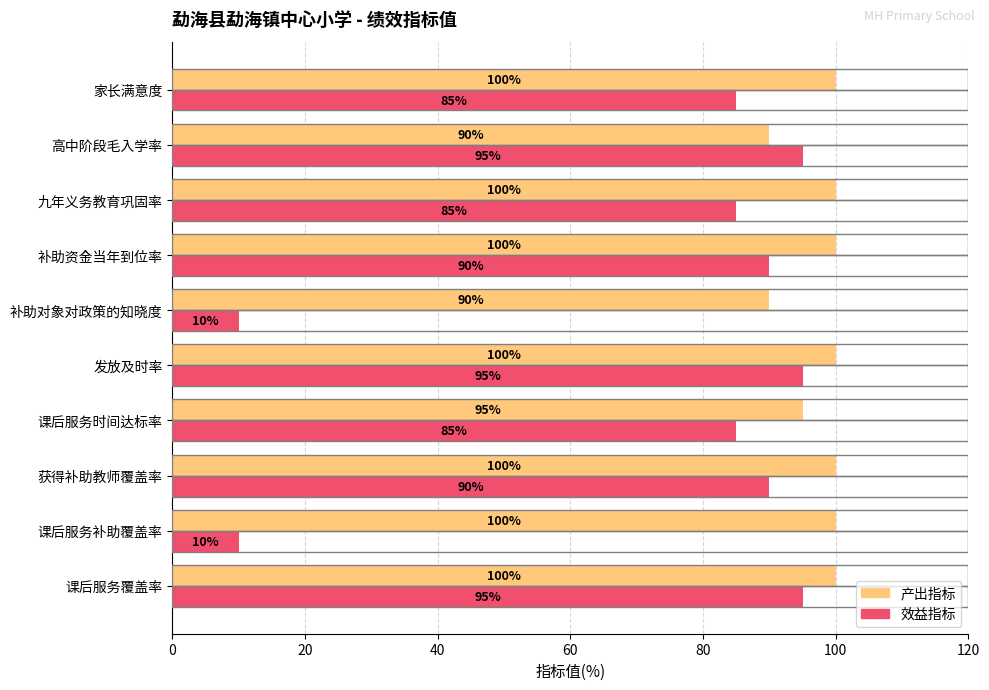

The value of 效益指标 at 补助资金当年到位率 is 59. True or false?

False